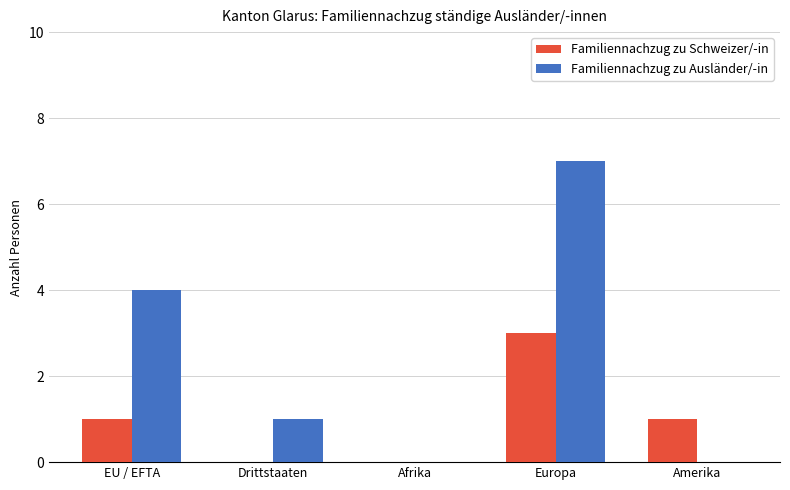

Are the bars horizontal?

No